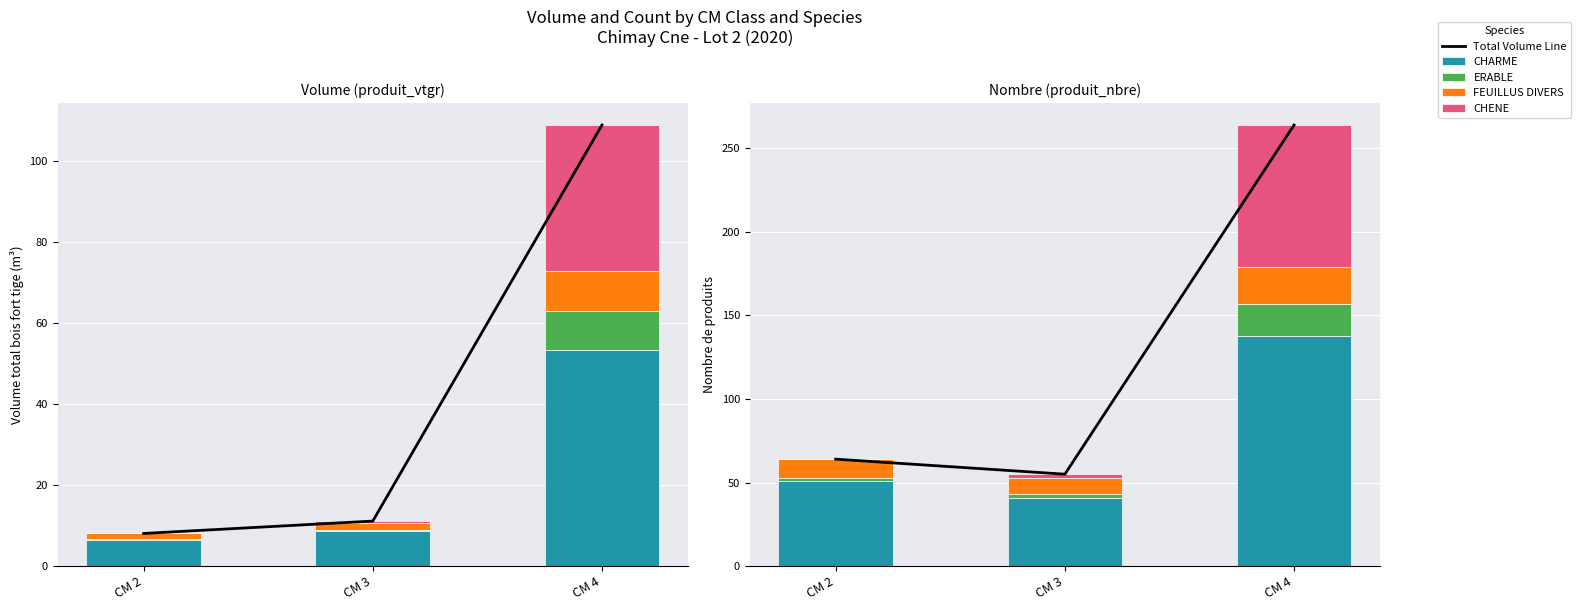

Between CM 2 and CM 4, which series saw the biggest shift?

Total Count Line